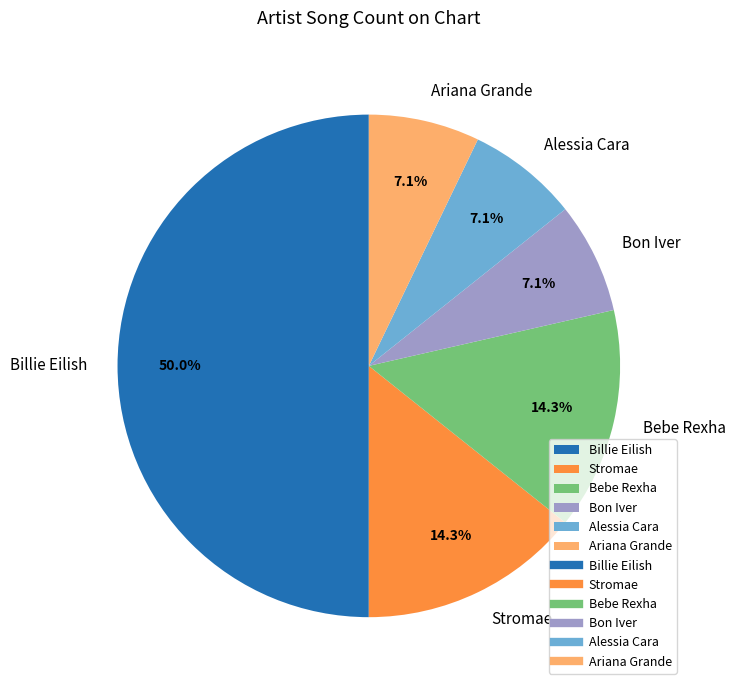

Does Alessia Cara represent more than half of the total?

No